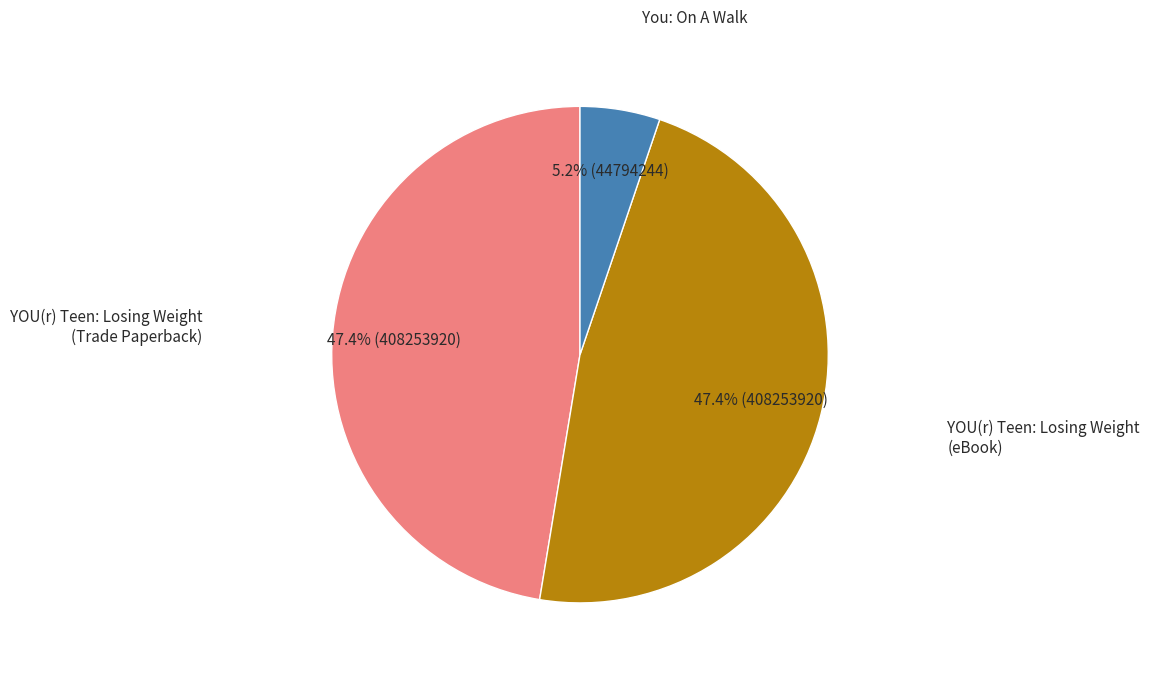

Is there a majority slice in this chart?

No